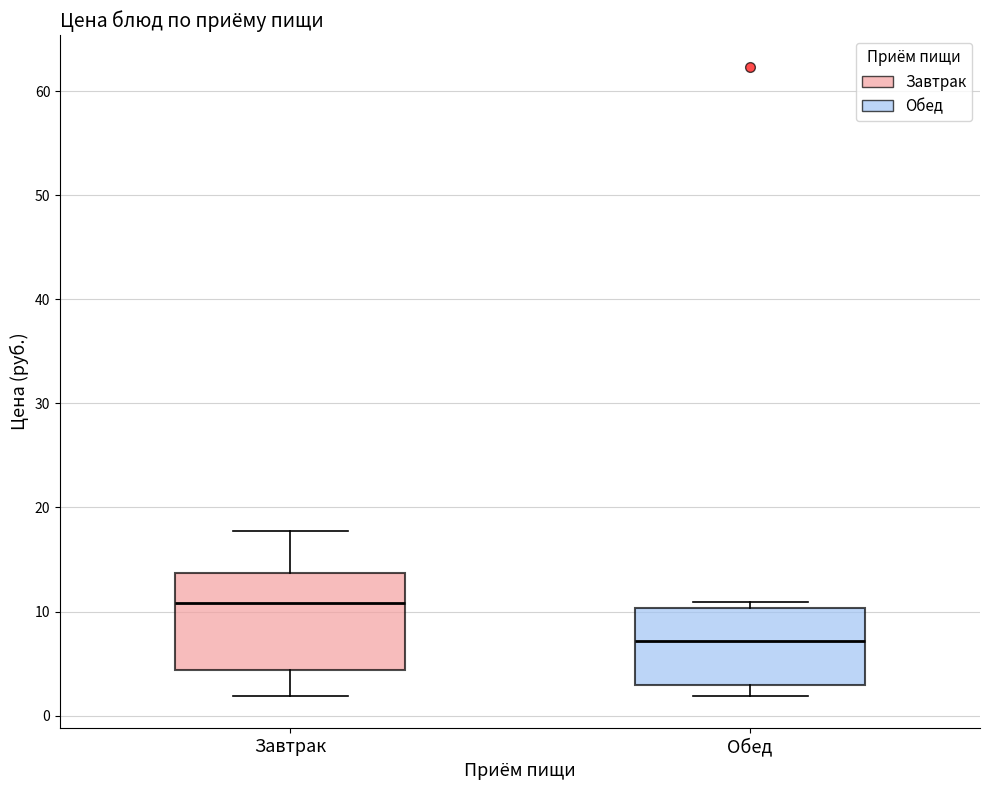

Where is the lower edge of the box for Завтрак on the y-axis? The values are not printed on the chart, so give them approximately, as read against the axis.

4